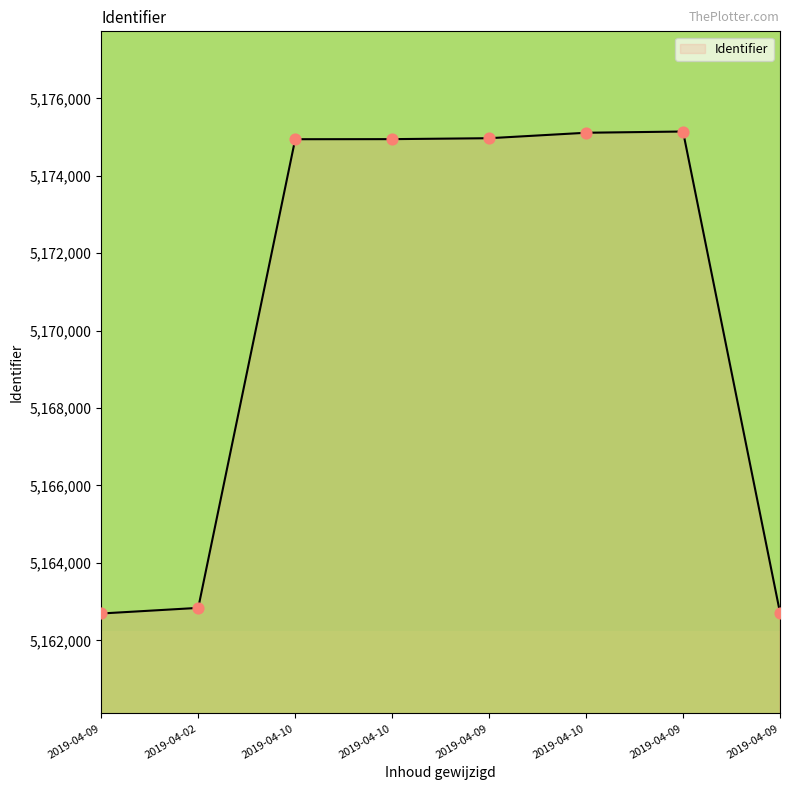

Between 2019-04-10 and 2019-04-02, which is larger?

2019-04-10